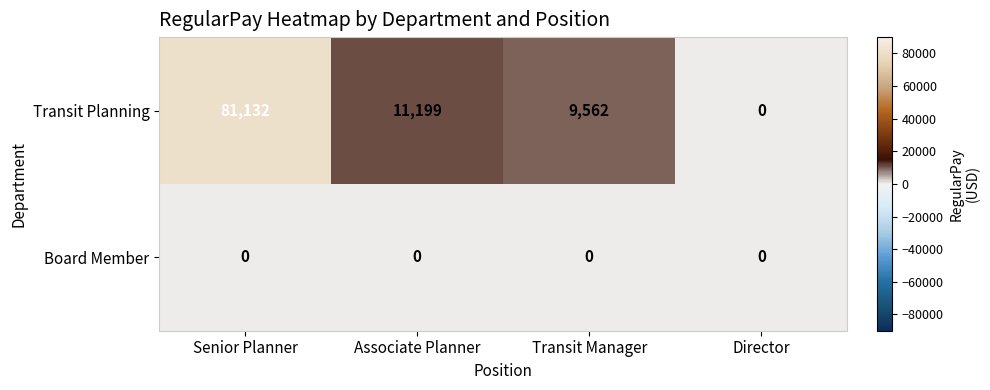

At Senior Planner, list the series in order from smallest to largest.

Board Member, Transit Planning